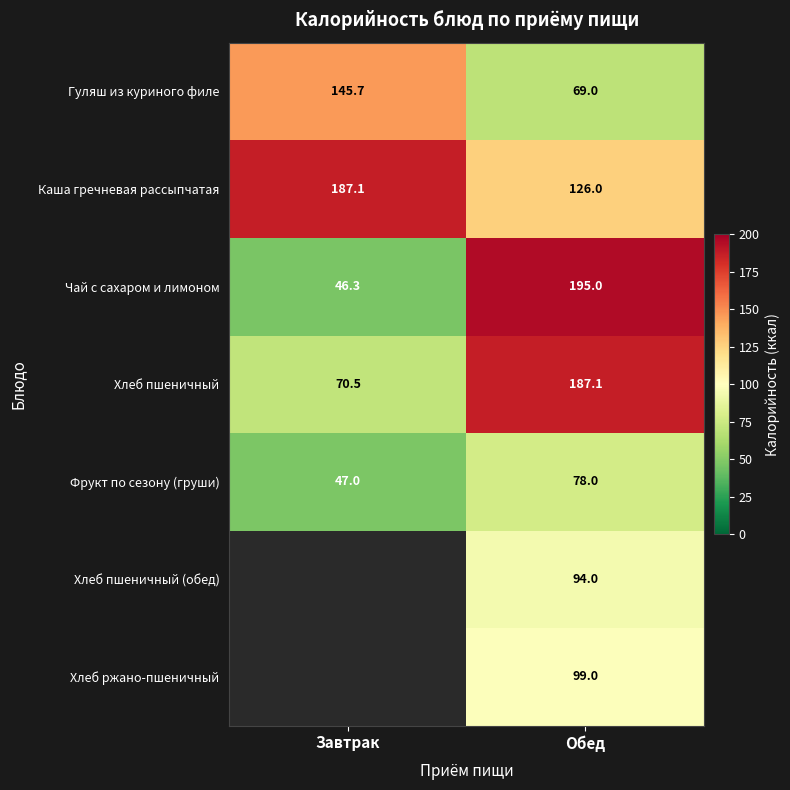

Where does the Гуляш из куриного филе series first go above 145?

Завтрак